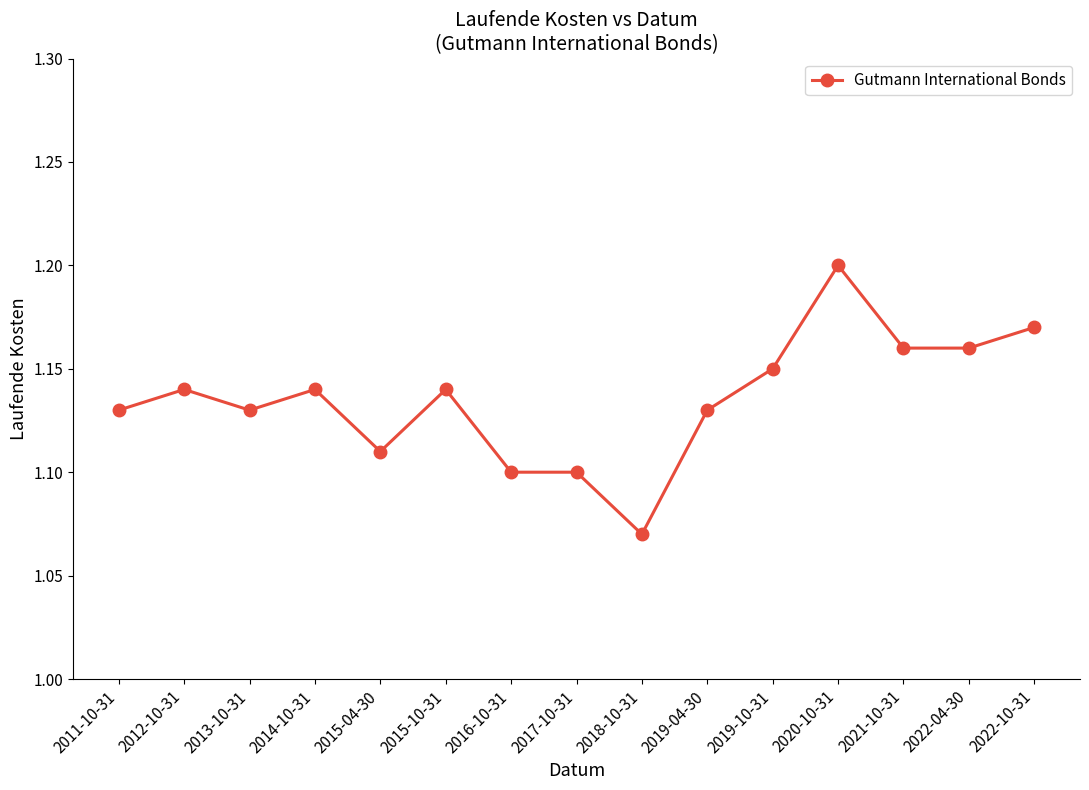

What is the difference between the maximum and minimum values?

0.1